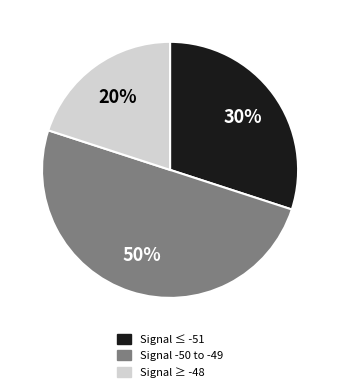

To the nearest percent, what is the average slice percentage?

33%